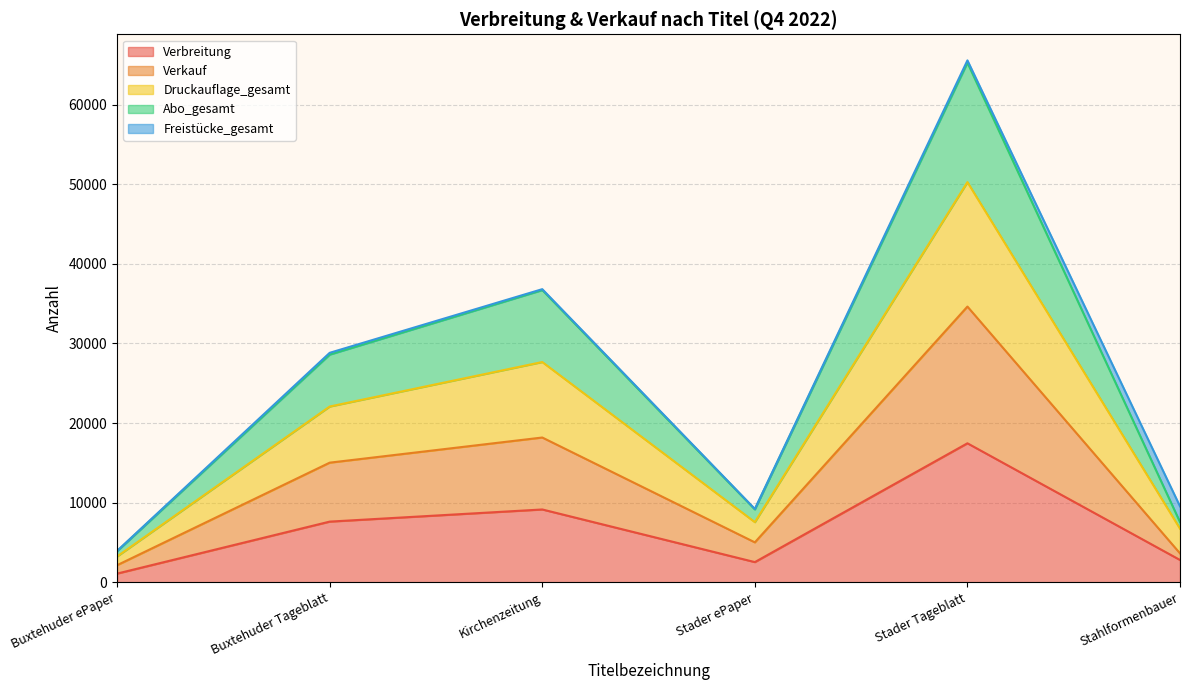

What is the minimum value shown in the chart?

1097